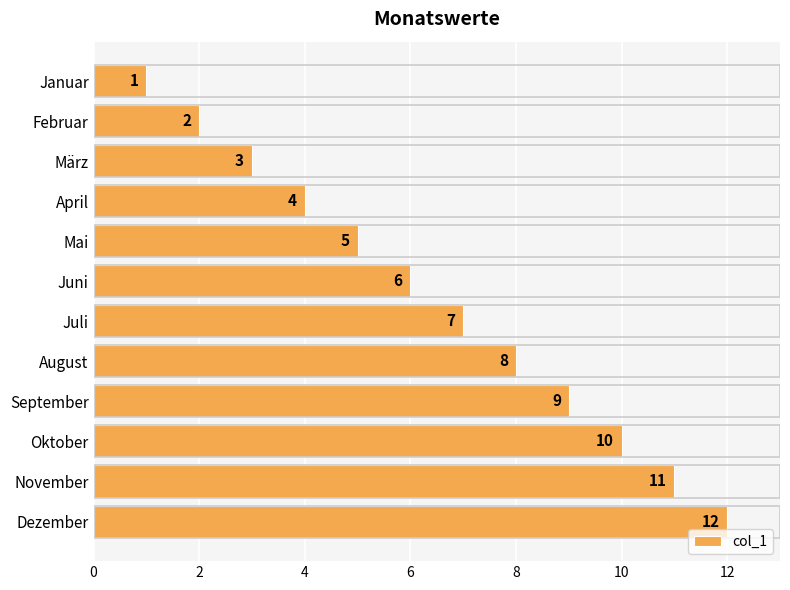

Count the number of categories in the chart.

12